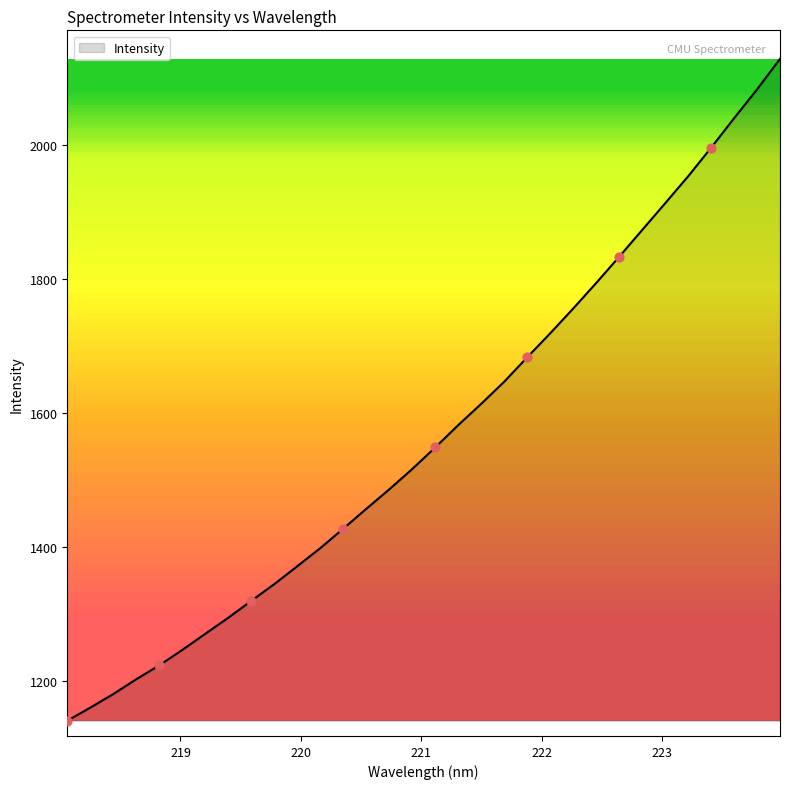

What is the difference between the maximum and minimum values?

987.7